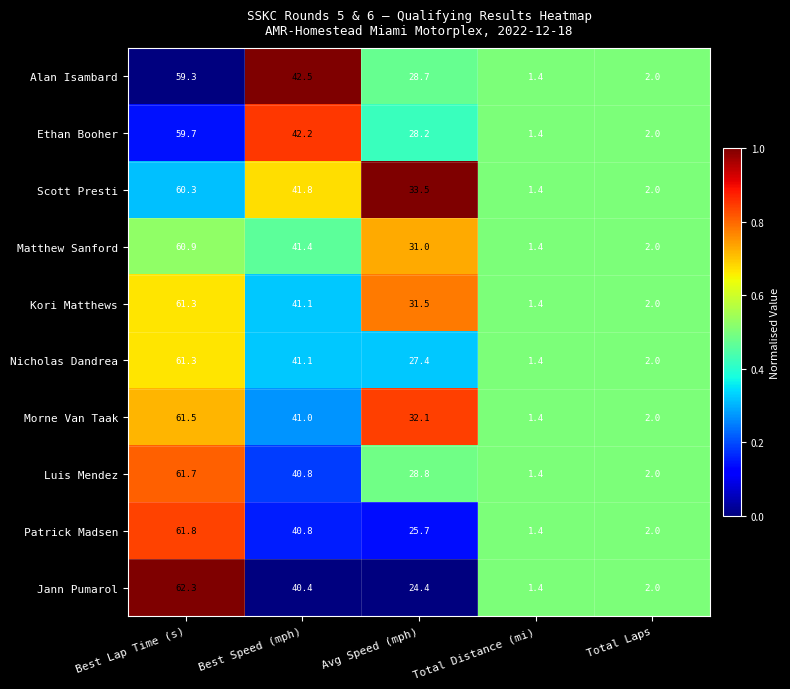

List the labels in order of Matthew Sanford value, smallest first.

Total Distance (mi), Total Laps, Avg Speed (mph), Best Speed (mph), Best Lap Time (s)